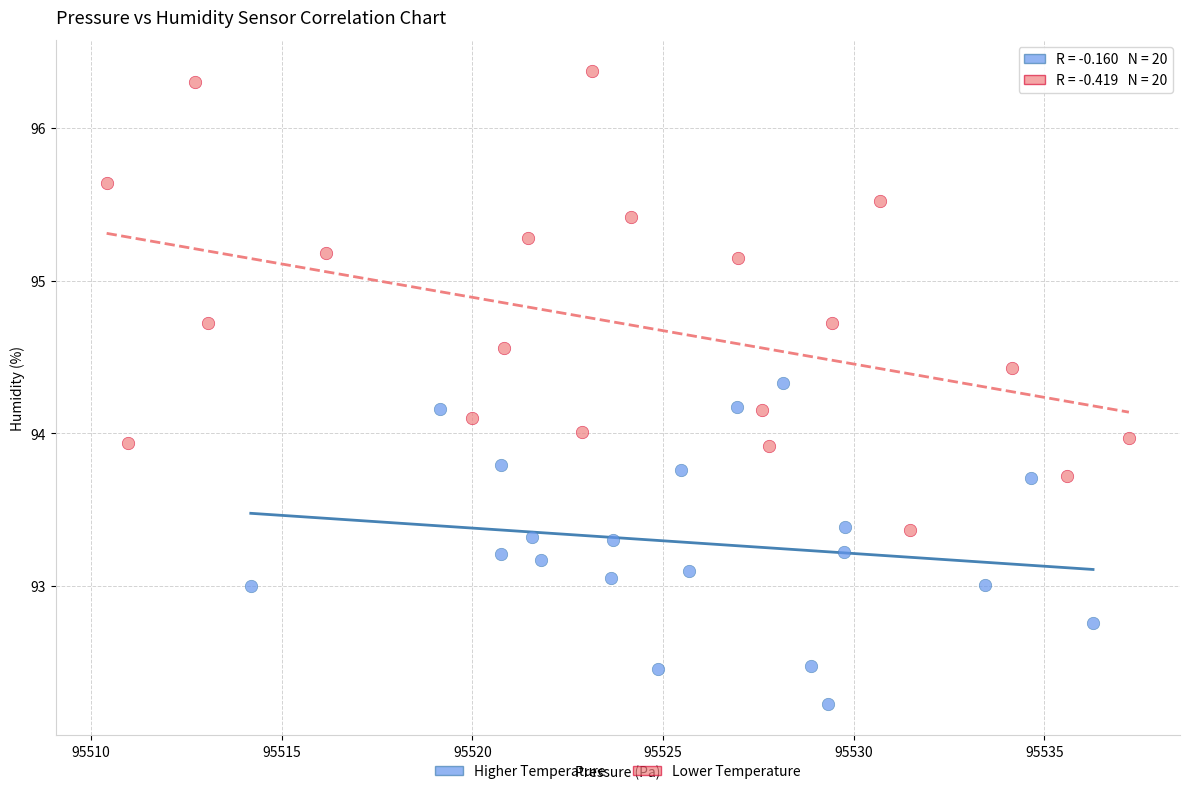

Which series has the largest Y range (max minus min)?

Lower Temperature